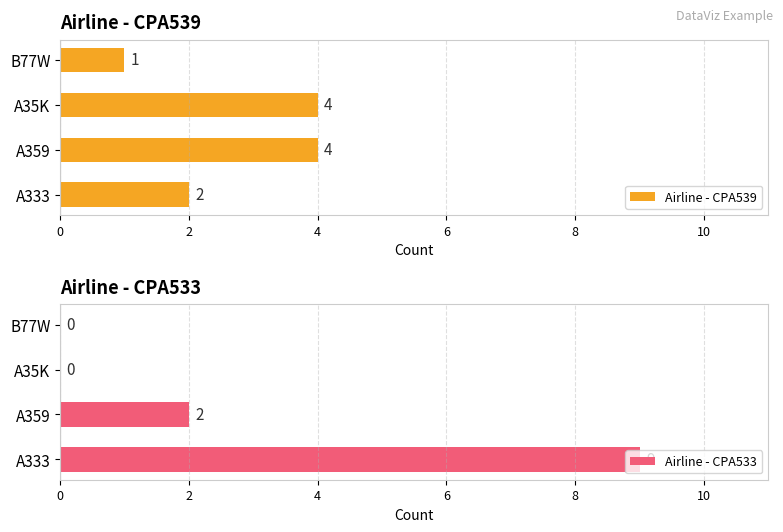

What is the difference between the Airline - CPA533 values at B77W and A333?

9